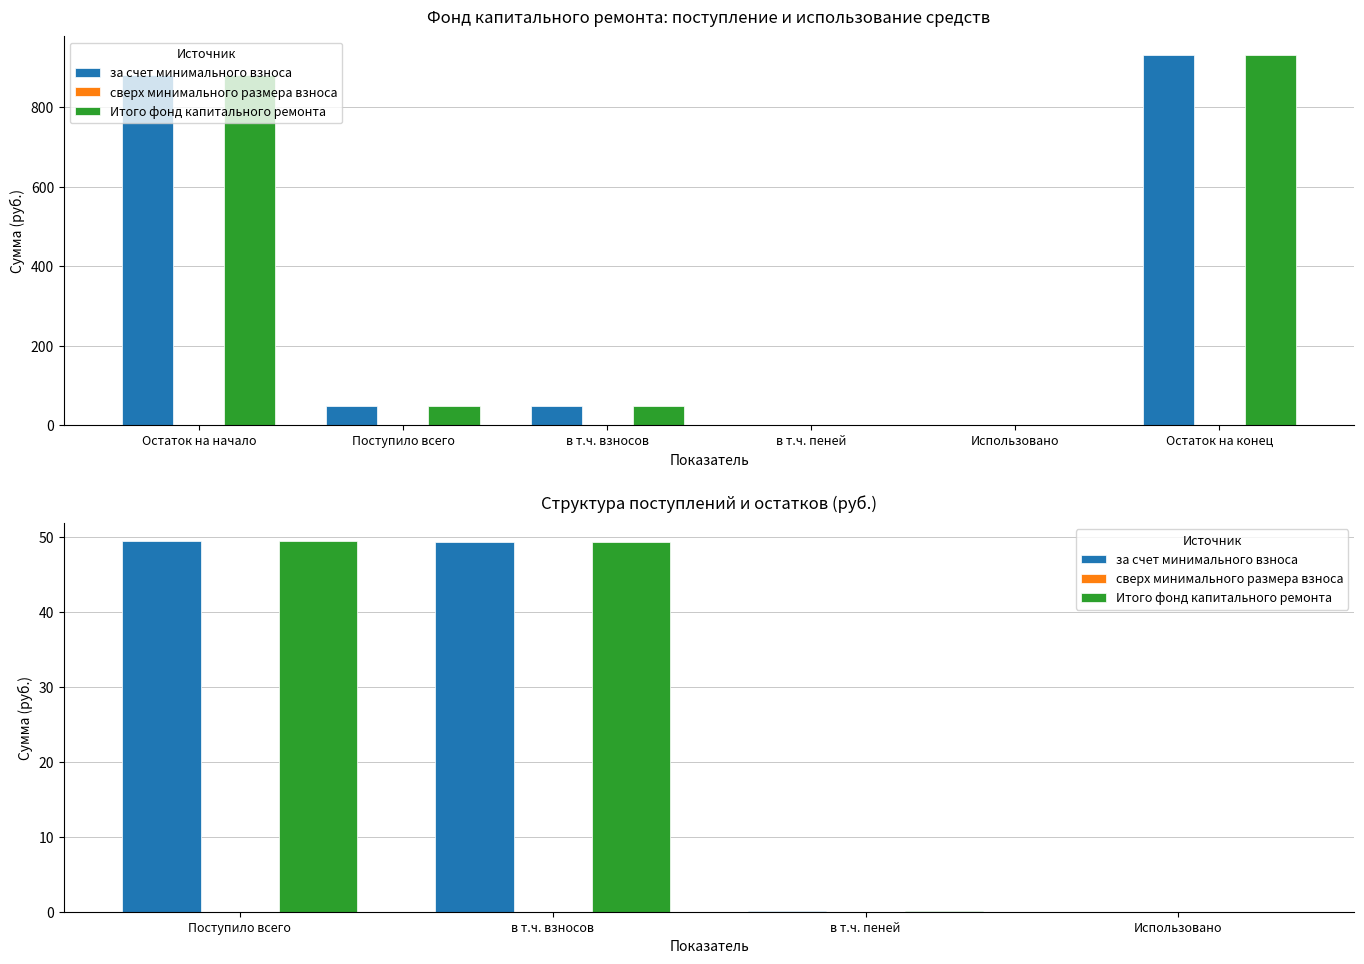

Rank the series by their maximum value, from lowest to highest.

сверх минимального размера взноса, за счет минимального взноса, Итого фонд капитального ремонта